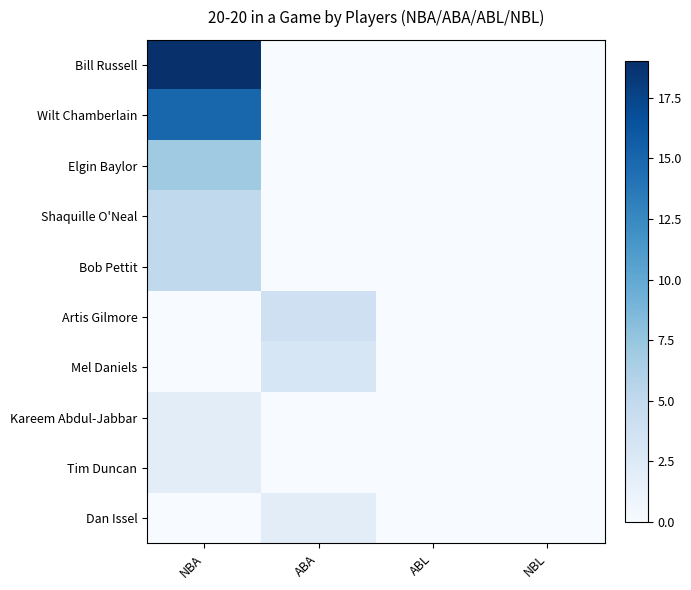

Which series changed the most between NBA and NBL?

Bill Russell